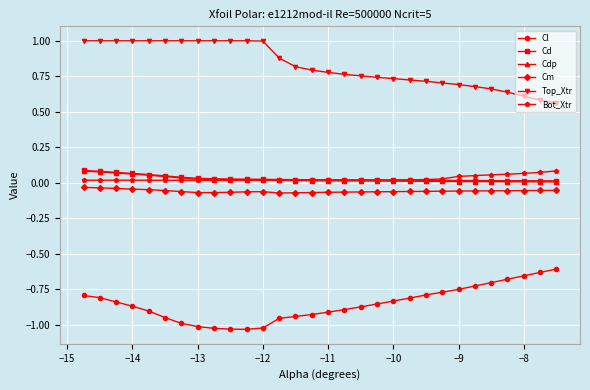

Which series has the largest total across all categories?

Top_Xtr